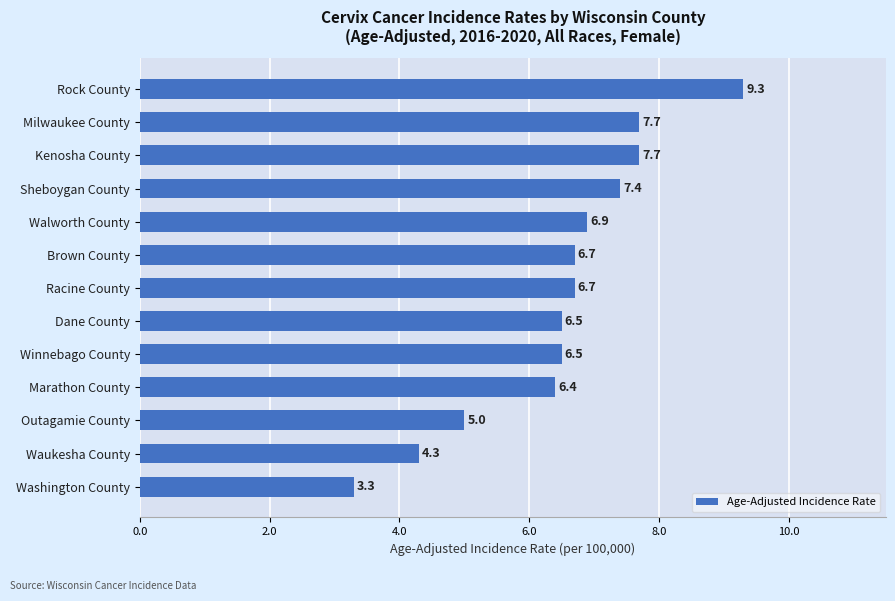

At which label is the value closest to 6?

Marathon County